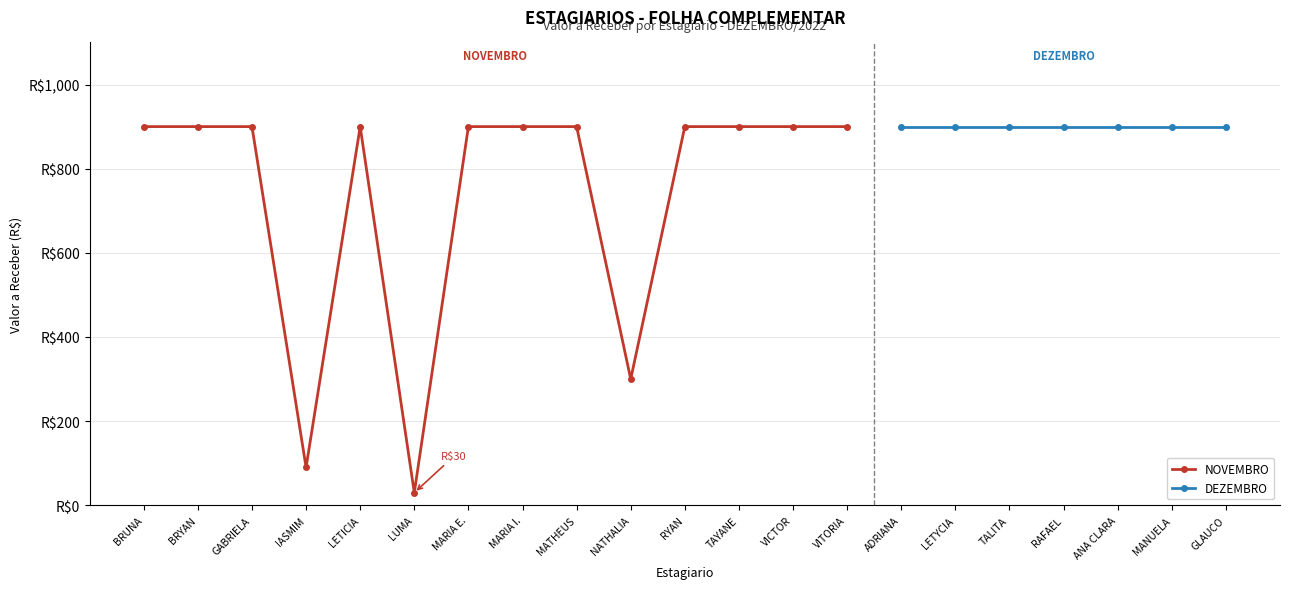

What is the sum of all values?

10320